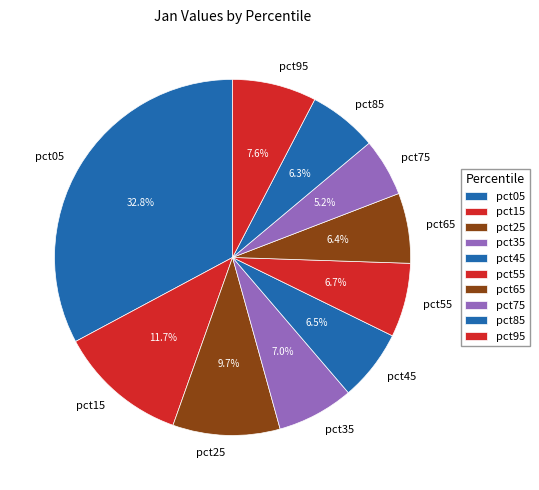

To the nearest percent, what is the combined percentage of pct15 and pct35?

19%